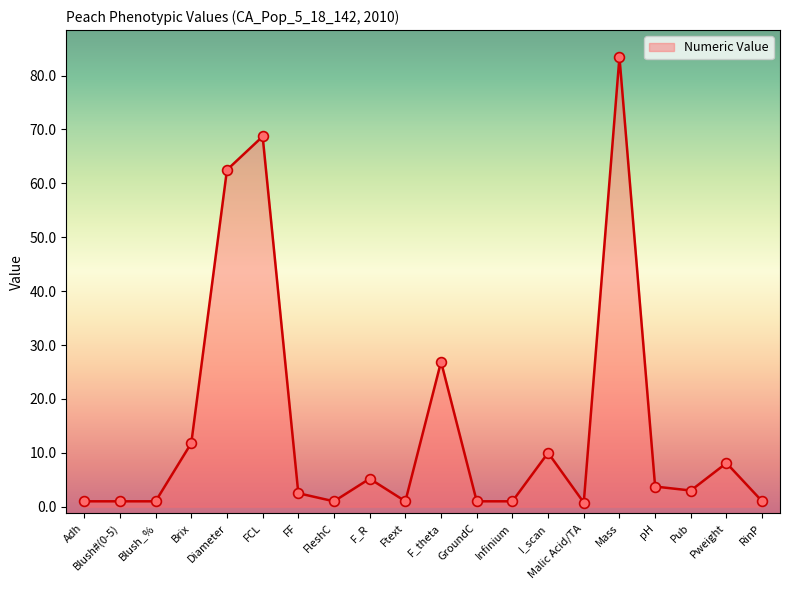

Approximately how many times larger is the value at Blush#(0-5) compared to FF?

0.4